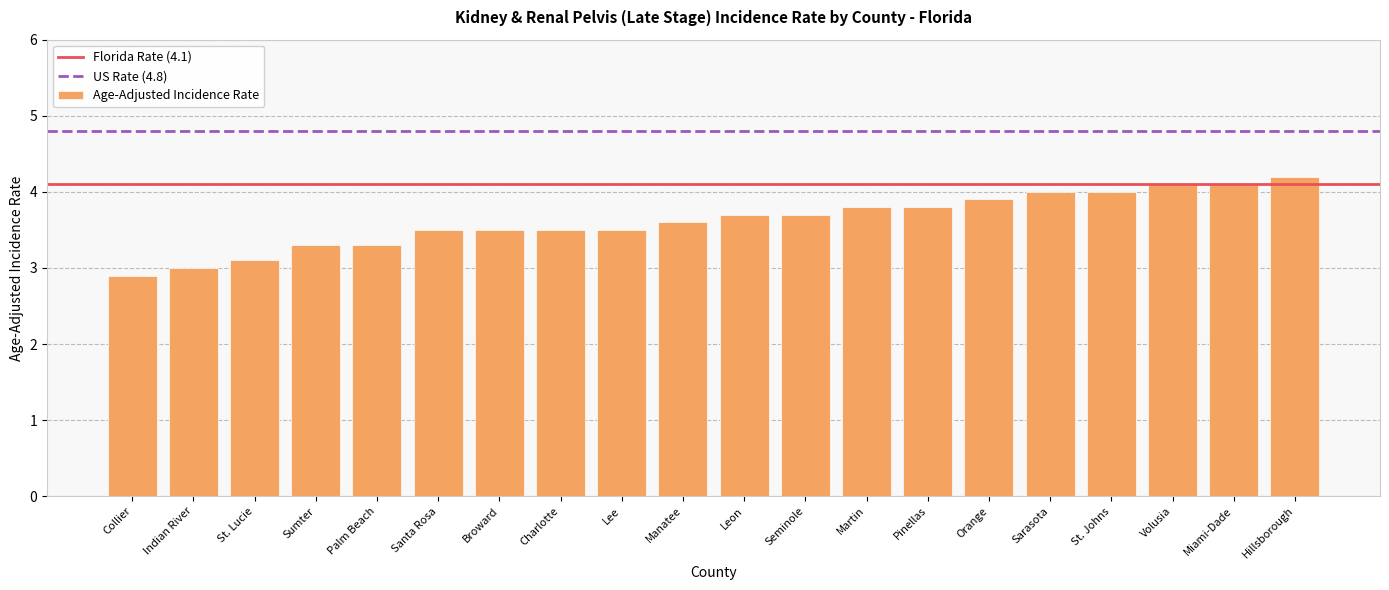

What is the change in value from Collier to Sumter?

+0.4